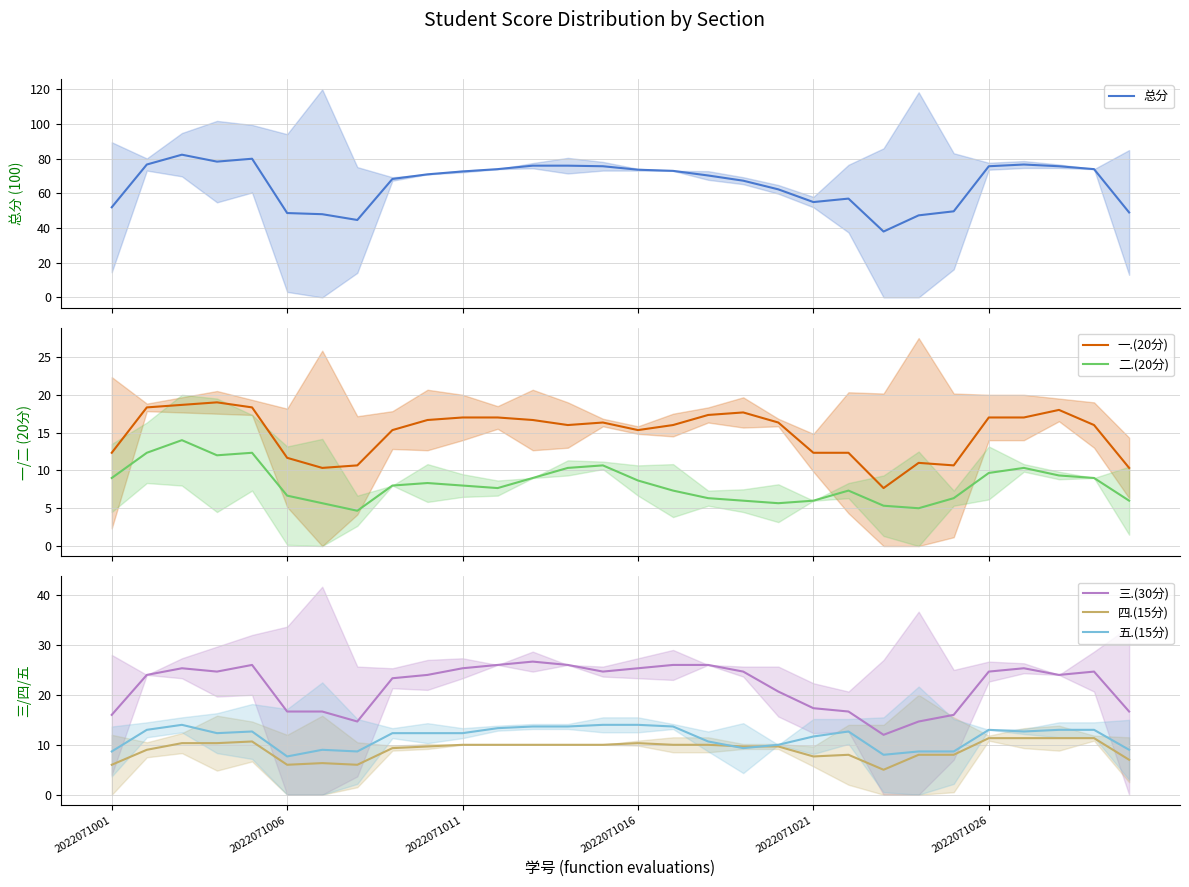

What is the lowest value of the 总分 series?

38.0